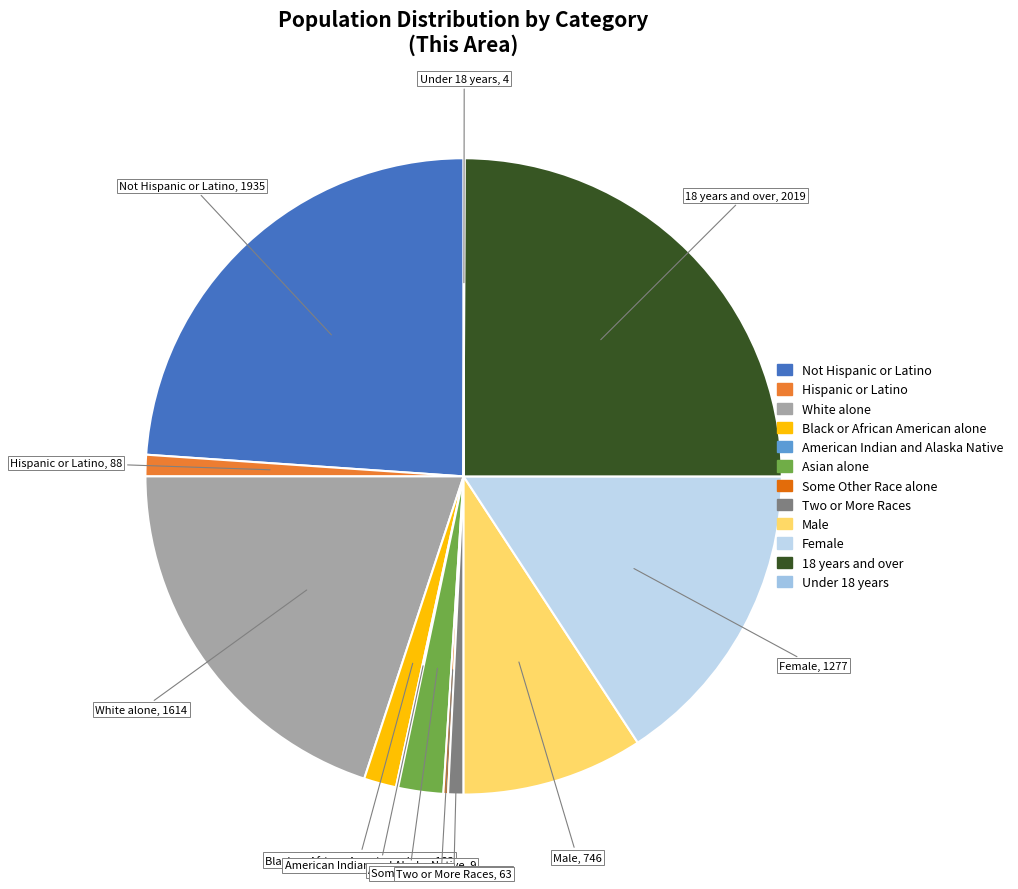

Is the sum of Not Hispanic or Latino and Asian alone greater than half?

No